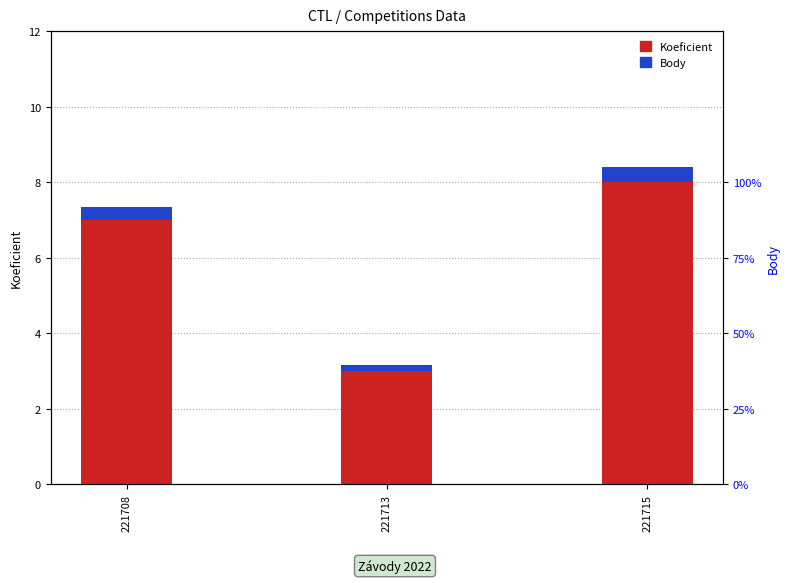

What is the difference between the maximum and minimum values in the Koeficient series?

5.0